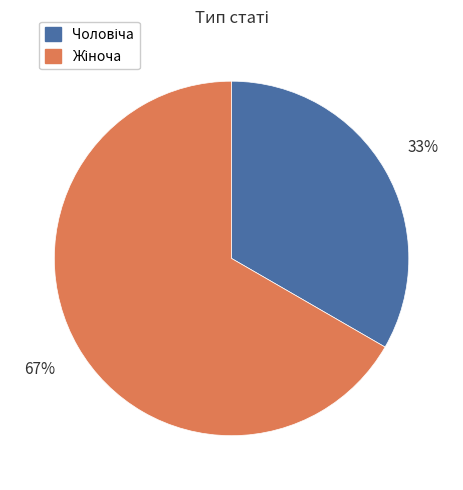

Is there a majority slice in this chart?

Yes